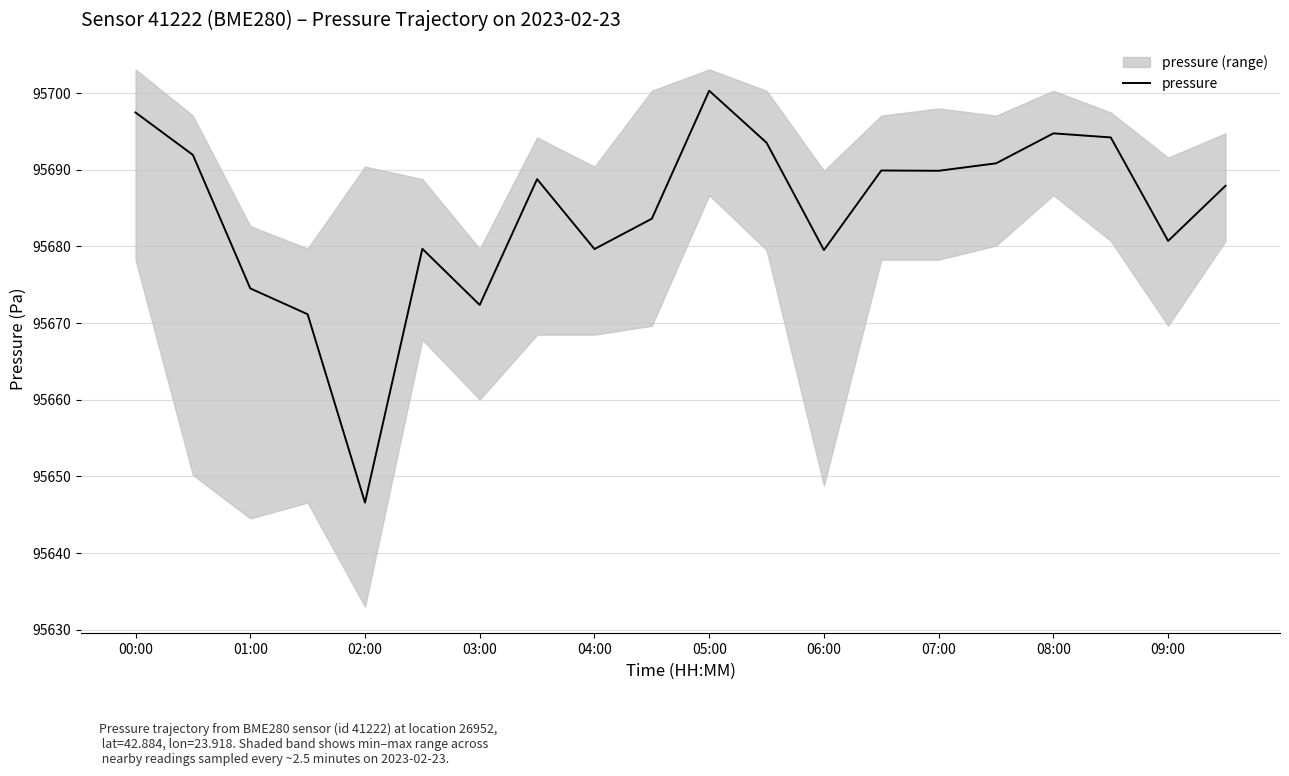

At which label does the data first exceed 95688?

00:00